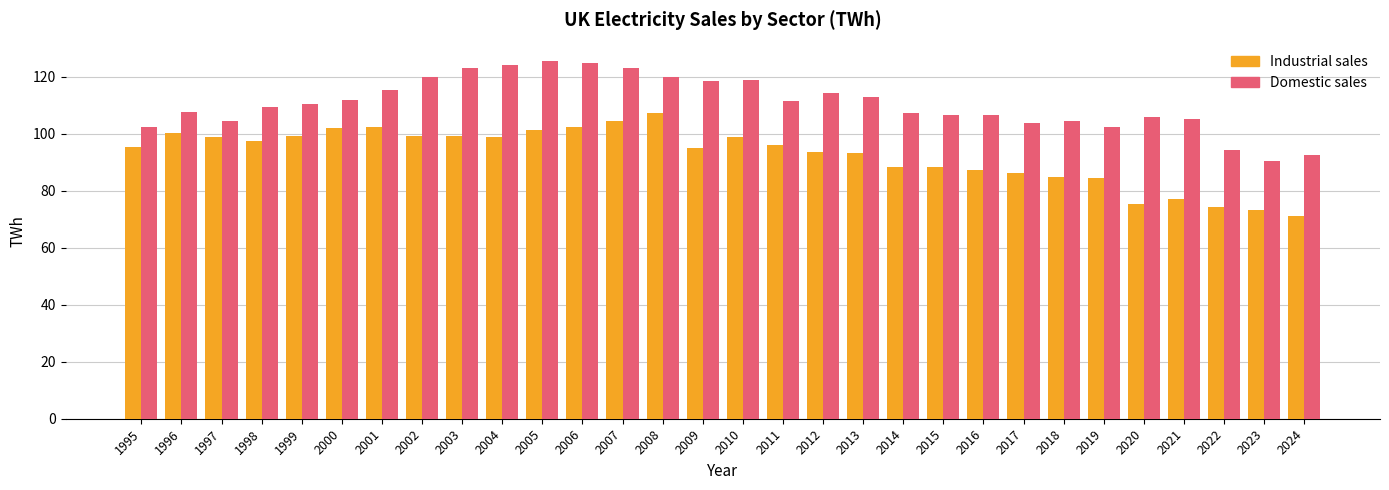

What is the minimum value for Domestic sales?

90.6